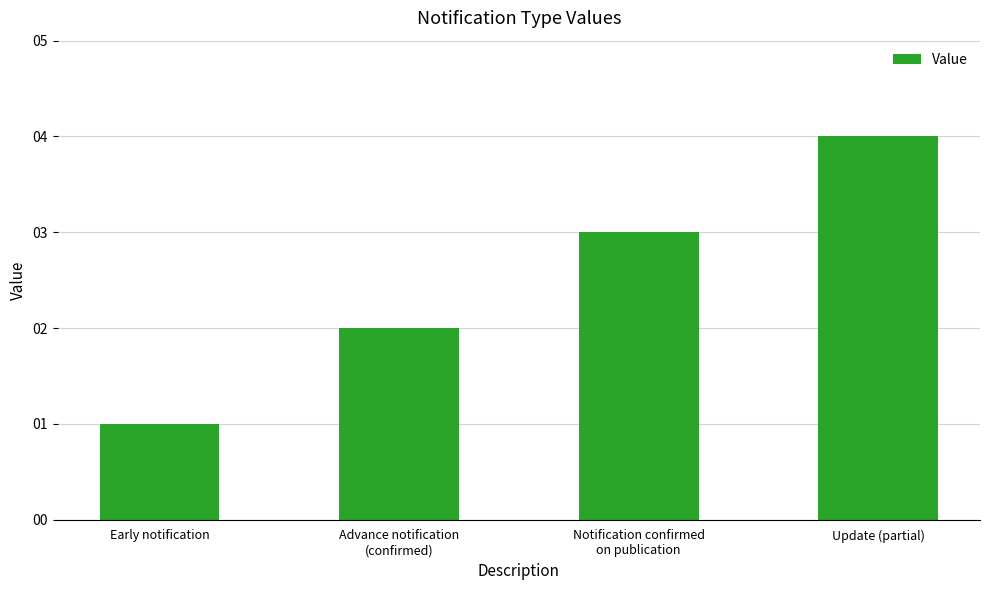

How many bars are there in total?

4